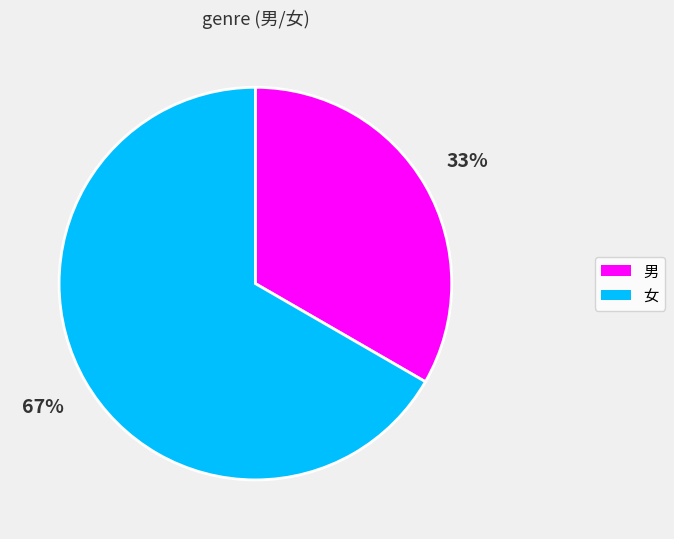

Do 男 and 女 together represent more than half of the pie?

Yes